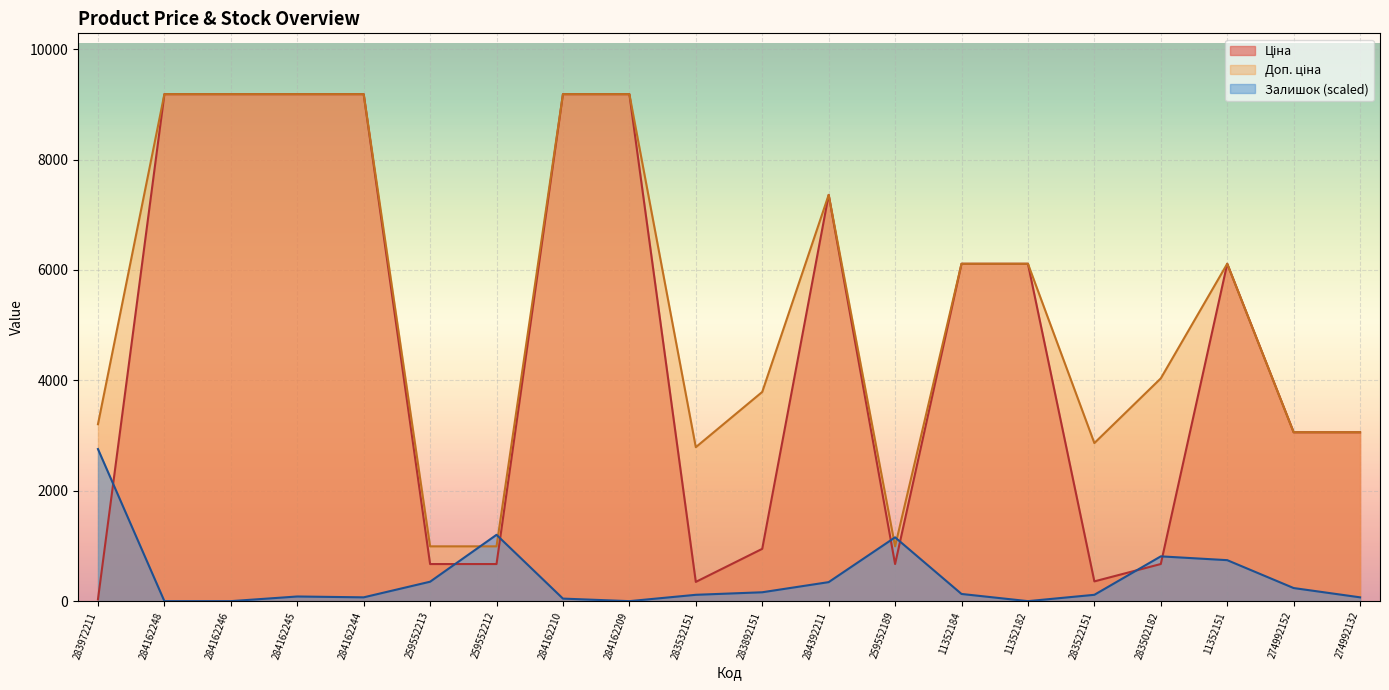

True or false: Залишок and Доп. ціна intersect in this chart.

True